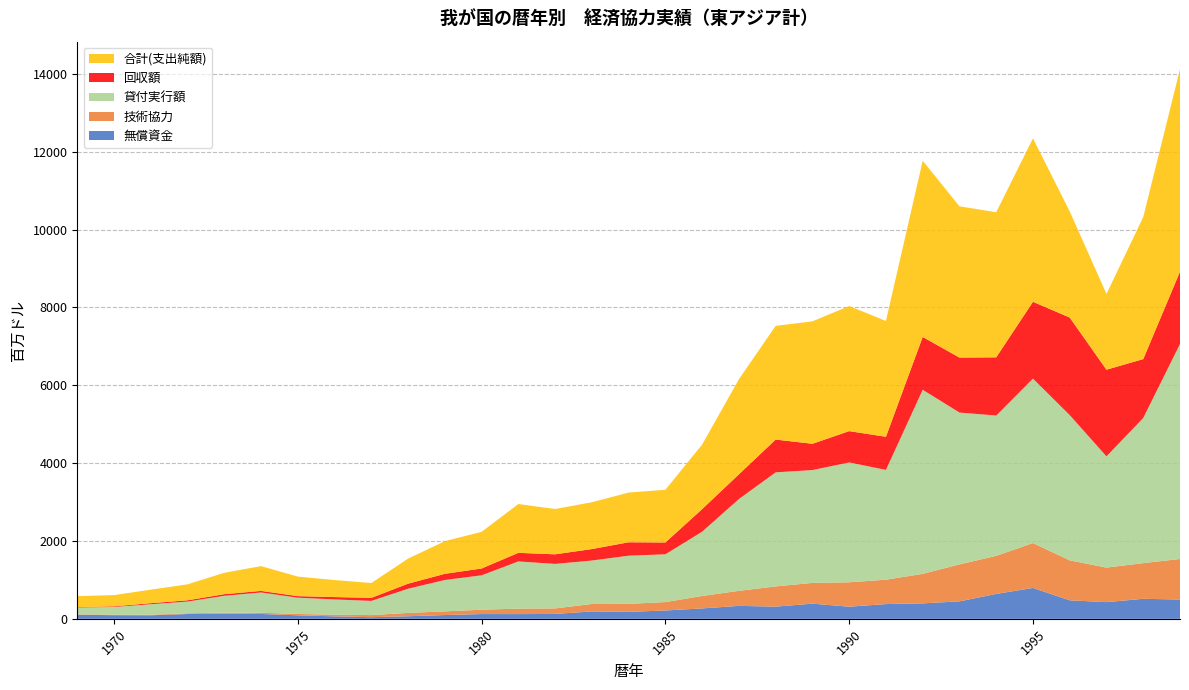

Reading left to right, list all the values displayed in this chart.

無償資金: 1969=104.4	1970=93.5	1971=91.0	1972=123.1	1973=135.4	1974=124.6	1975=90.2	1976=63.3	1977=41.9	1978=66.2	1979=97.1	1980=122.4	1981=121.2	1982=125.8	1983=189.6	1984=178.9	1985=213.9	1986=267.6	1987=332.5	1988=313.0	1989=389.5	1990=311.6	1991=379.0	1992=396.7	1993=448.6	1994=639.5	1995=793.4	1996=475.1	1997=428.9	1998=514.3	1999=496.0
技術協力: 1969=10.5	1970=12.7	1971=13.6	1972=18.8	1973=23.9	1974=30.9	1975=34.8	1976=43.1	1977=54.2	1978=85.8	1979=94.3	1980=111.9	1981=140.9	1982=141.9	1983=191.6	1984=205.3	1985=216.3	1986=319.6	1987=386.8	1988=520.0	1989=533.3	1990=626.8	1991=626.6	1992=758.4	1993=949.1	1994=978.3	1995=1153.5	1996=1027.0	1997=887.2	1998=916.7	1999=1041.4
貸付実行額: 1969=176.6	1970=198.3	1971=270.1	1972=301.2	1973=432.1	1974=521.5	1975=417.5	1976=391.4	1977=363.9	1978=621.3	1979=806.3	1980=883.3	1981=1212.5	1982=1142.8	1983=1116.2	1984=1237.5	1985=1227.3	1986=1651.4	1987=2358.2	1988=2930.2	1989=2898.4	1990=3079.5	1991=2820.2	1992=4729.2	1993=3901.1	1994=3604.7	1995=4224.7	1996=3731.0	1997=2857.0	1998=3729.6	1999=5523.1
回収額: 1969=9.8	1970=15.7	1971=27.1	1972=33.0	1973=42.1	1974=40.2	1975=40.6	1976=61.2	1977=78.5	1978=129.6	1979=157.9	1980=175.0	1981=220.4	1982=246.7	1983=294.7	1984=344.9	1985=303.5	1986=579.5	1987=634.5	1988=842.0	1989=675.5	1990=803.9	1991=850.4	1992=1357.5	1993=1412.4	1994=1495.2	1995=1973.0	1996=2506.4	1997=2227.1	1998=1511.8	1999=1857.6
合計(支出純額): 1969=281.8	1970=288.9	1971=347.6	1972=410.1	1973=549.3	1974=636.8	1975=501.9	1976=436.6	1977=381.5	1978=643.7	1979=839.8	1980=942.6	1981=1254.2	1982=1163.8	1983=1202.7	1984=1276.7	1985=1354.1	1986=1659.1	1987=2443.1	1988=2921.2	1989=3145.6	1990=3214.0	1991=2975.3	1992=4526.9	1993=3886.4	1994=3727.2	1995=4198.5	1996=2726.7	1997=1946.0	1998=3648.8	1999=5202.9